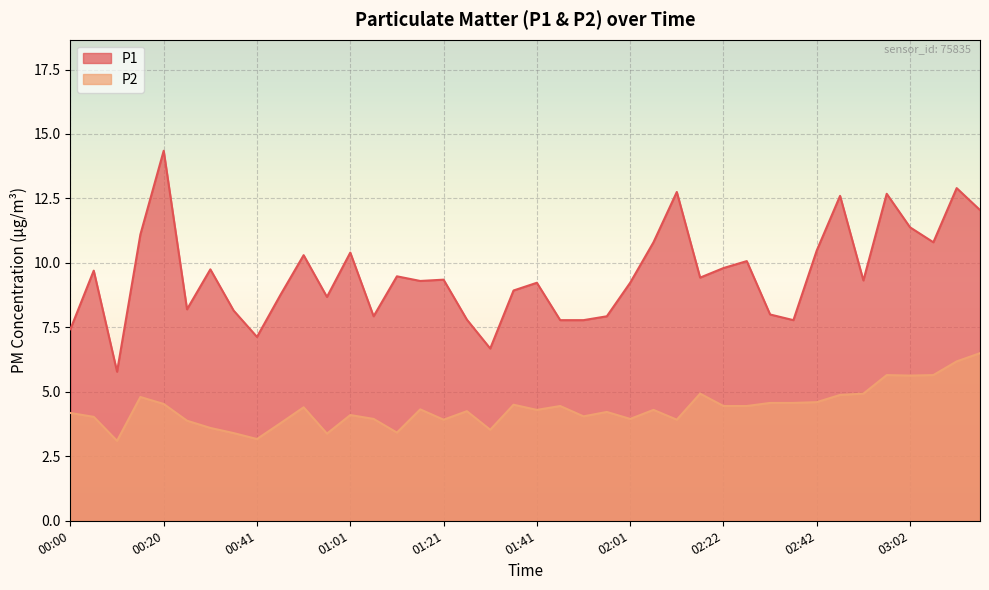

What position from the left is 03:02?

37